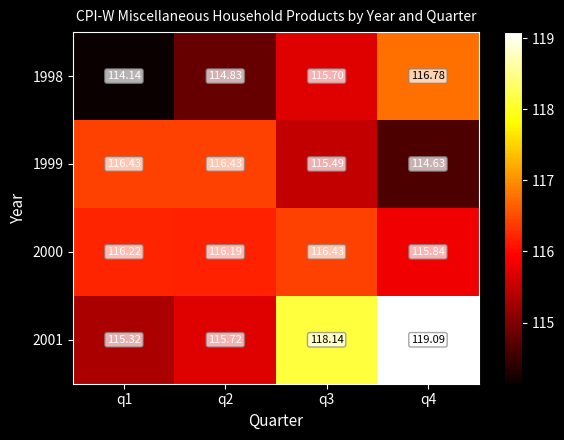

Count the number of data series in this chart.

4